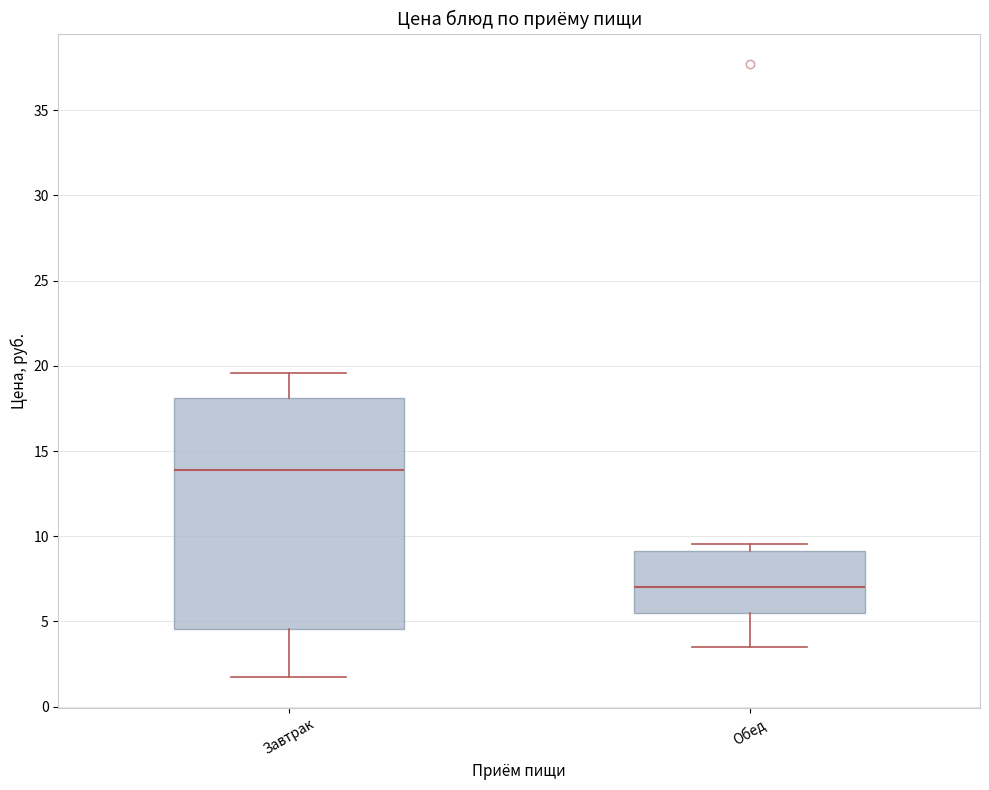

Which box is the tallest, from its lower edge to its upper edge?

Завтрак